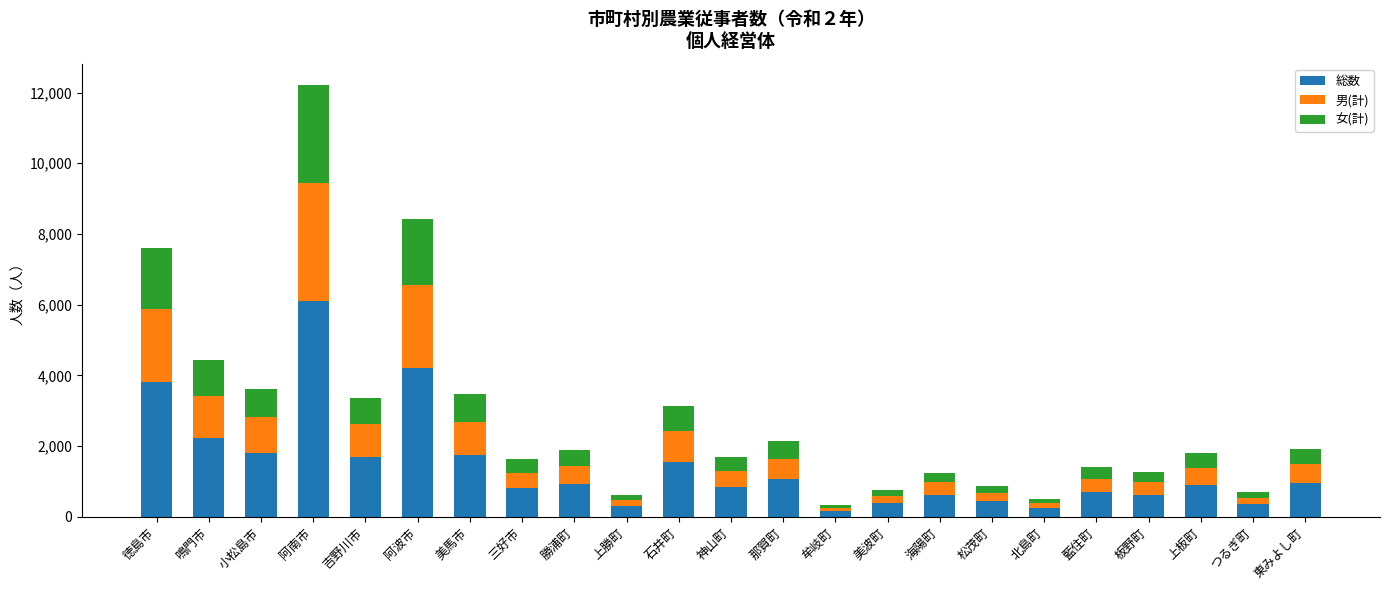

What is the total value across all series at 石井町?

3130